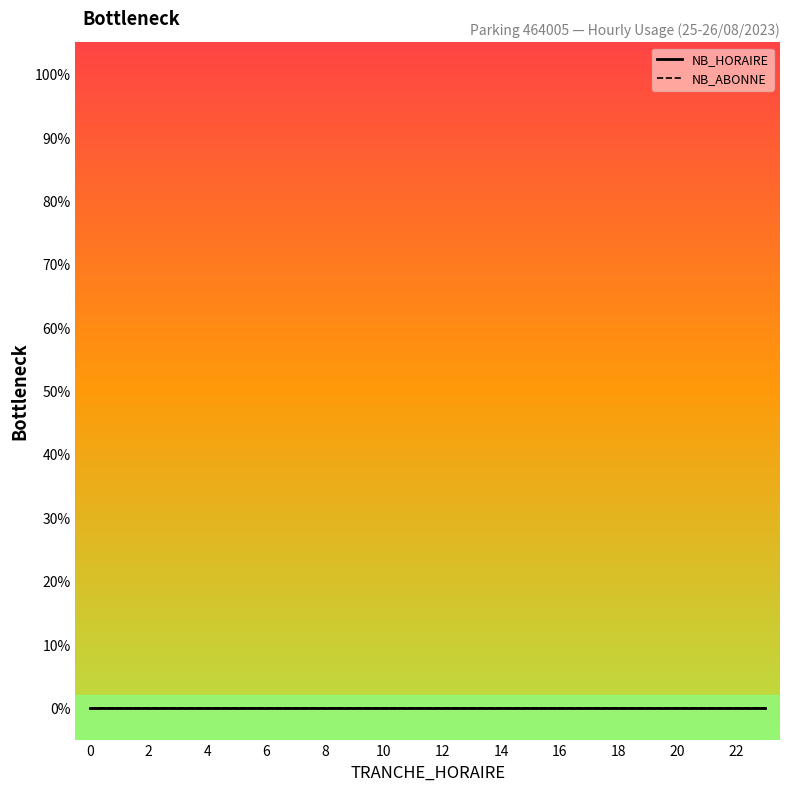

Is this an area chart (filled region under the line)?

No